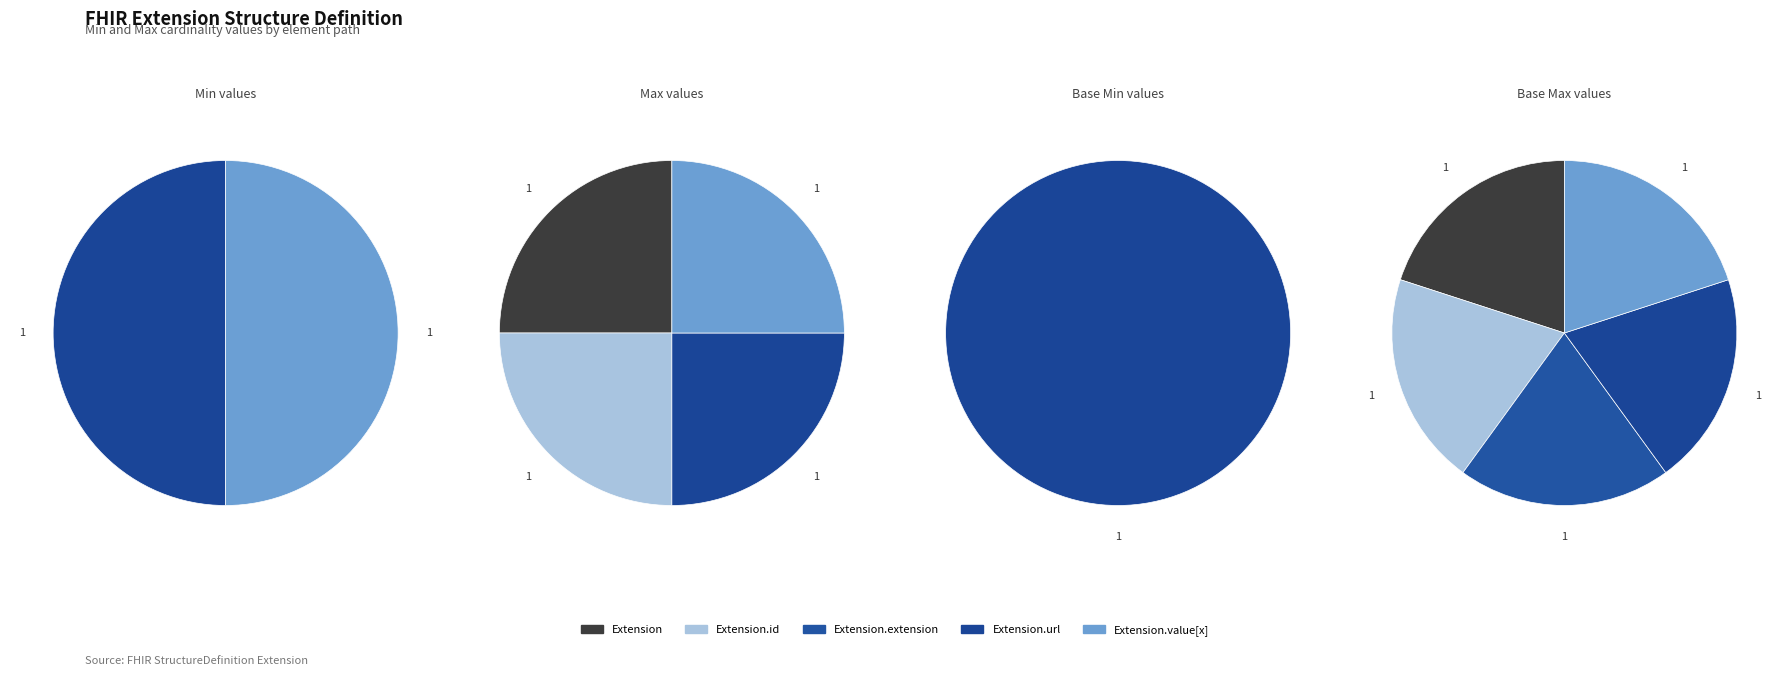

Combined, do Extension.id and Extension.url account for over 50%?

No